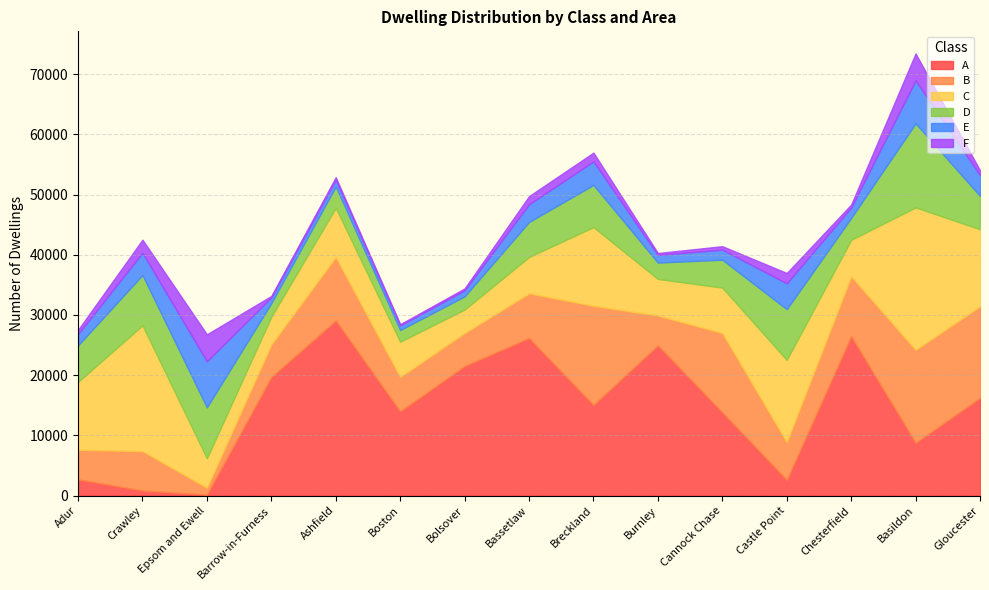

True or false: C and A intersect in this chart.

True